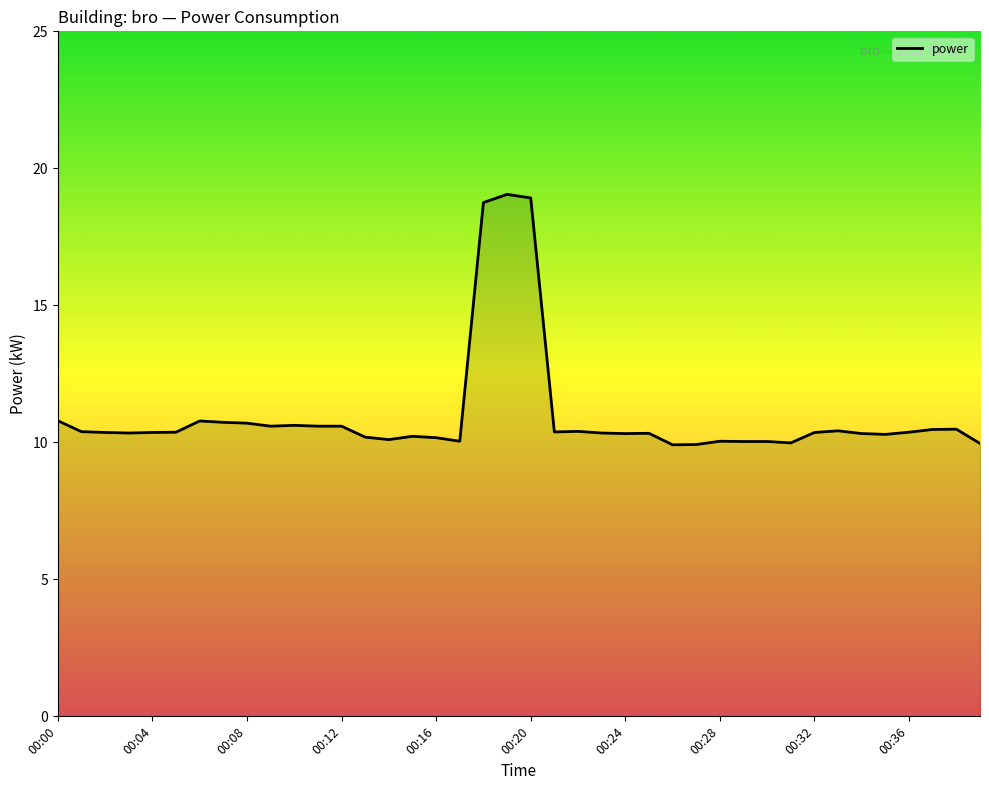

What is the minimum value shown in the chart?

9.9